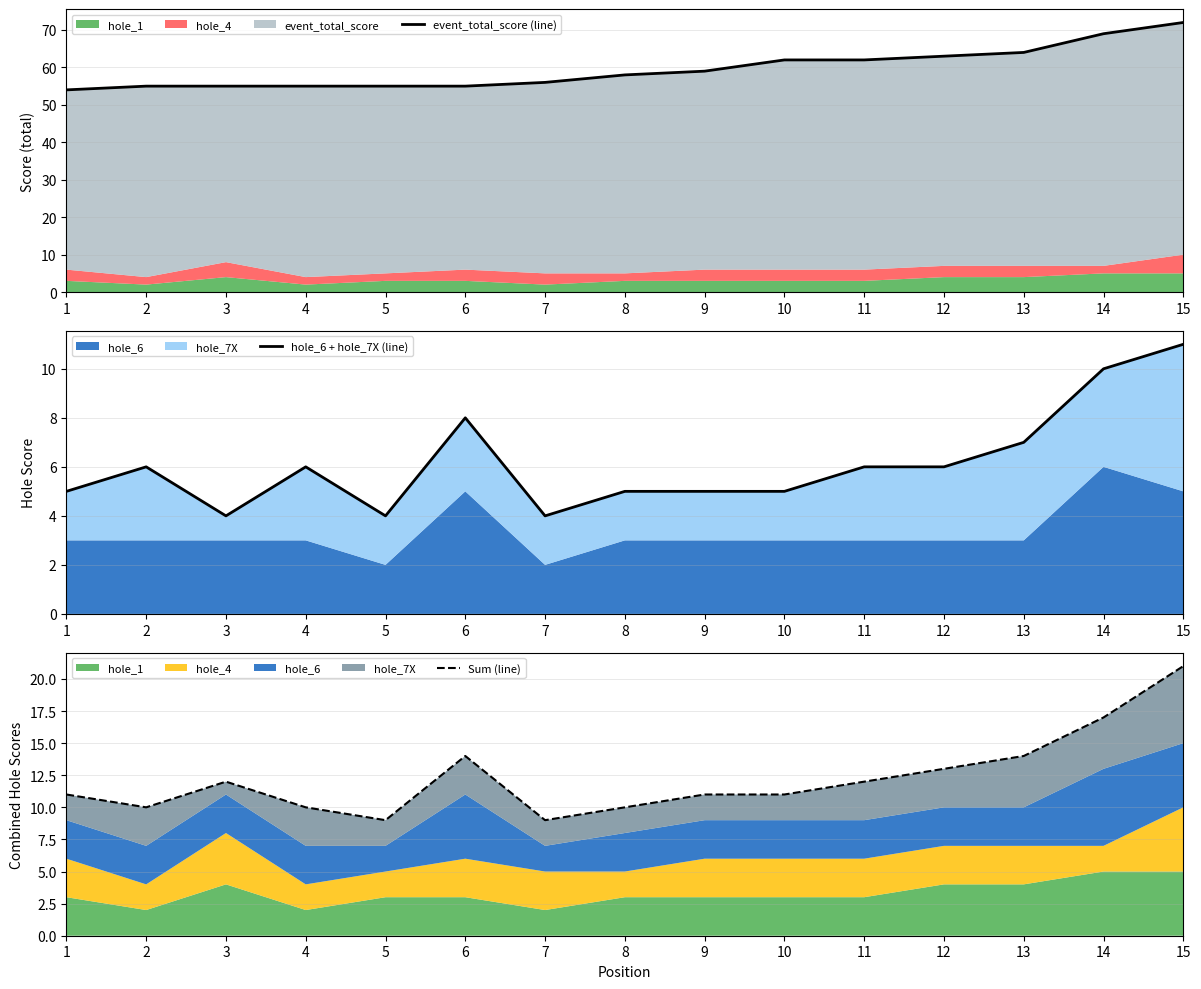

How many lines are shown in the chart?

3